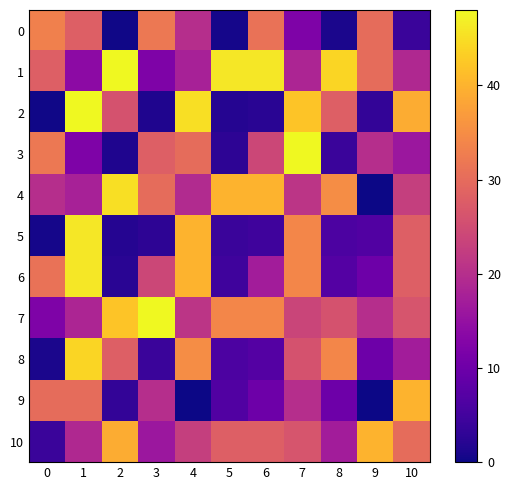

Which has a higher value, 8 or 6?

6